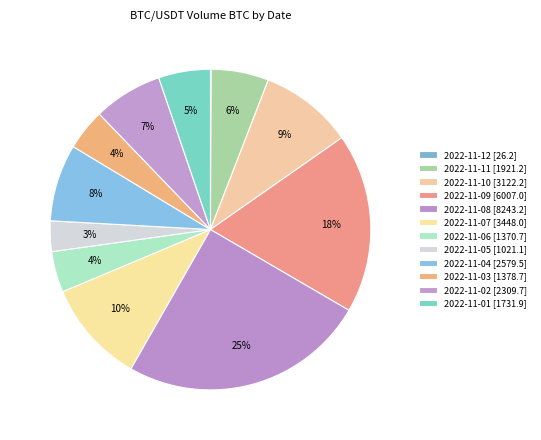

What is the largest slice in the pie chart?

2022-11-08